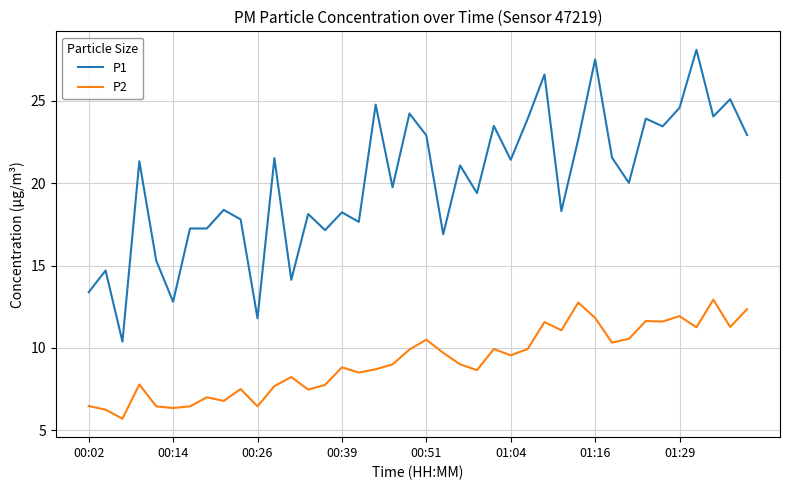

List the series in order of their peak value, lowest first.

P2, P1